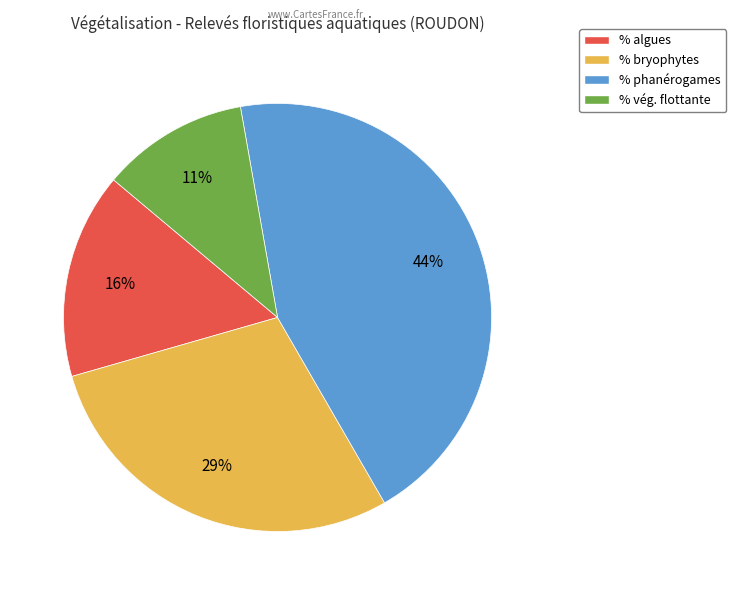

How many segments does this pie chart have?

4